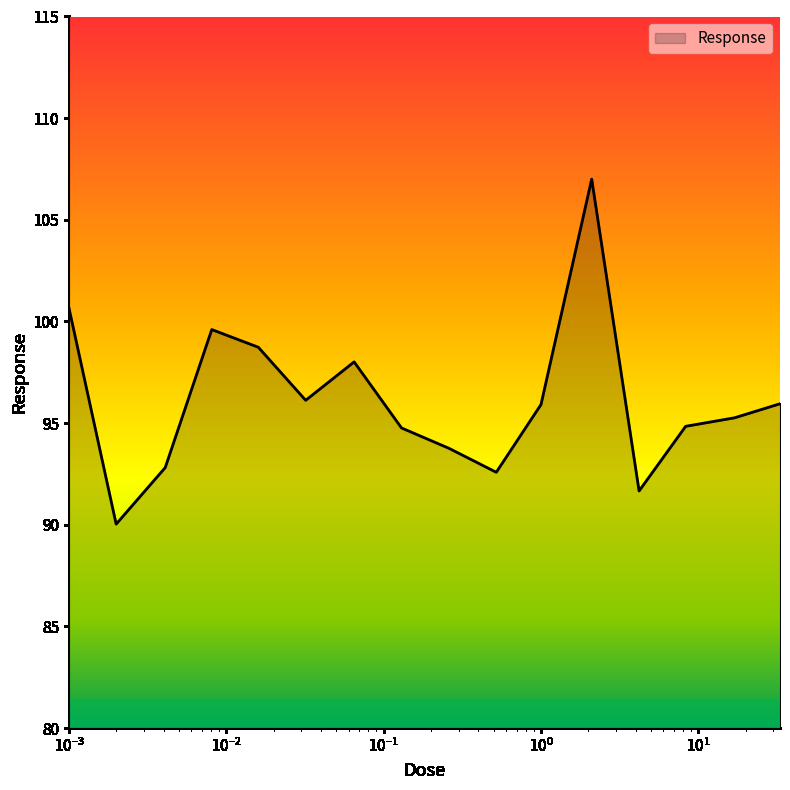

What is the maximum value shown in the chart?

107.0